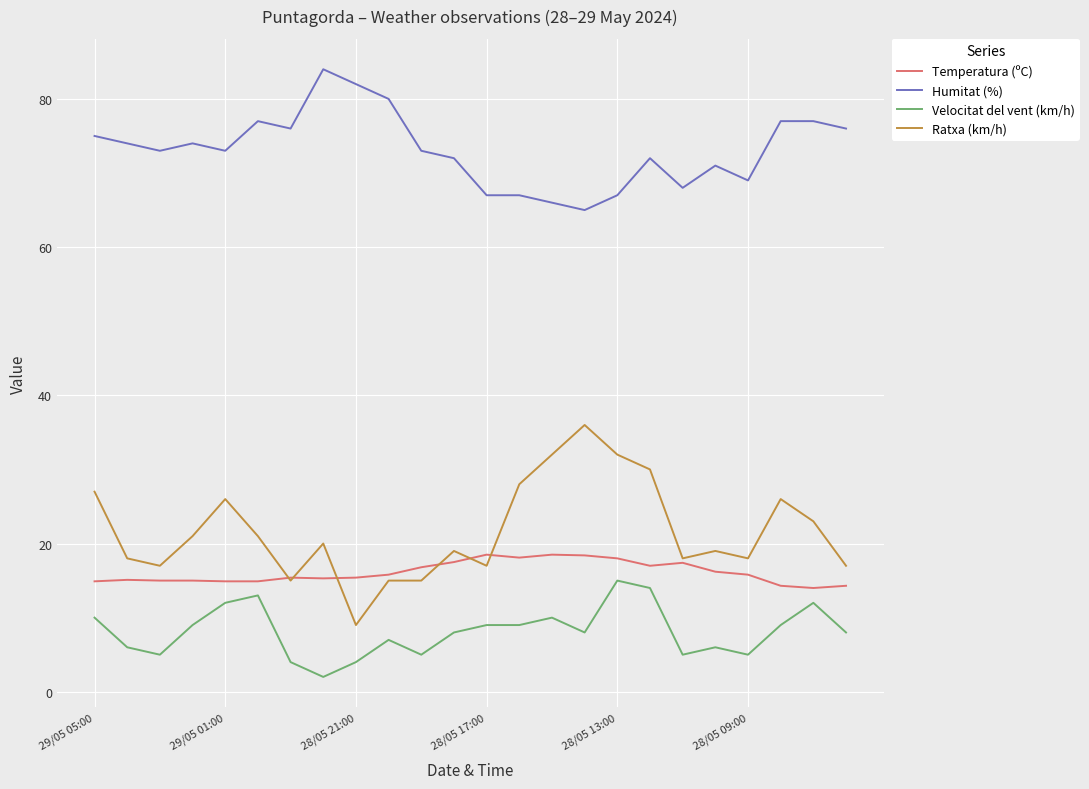

True or false: Temperatura (ºC) and Velocitat del vent (km/h) intersect in this chart.

False